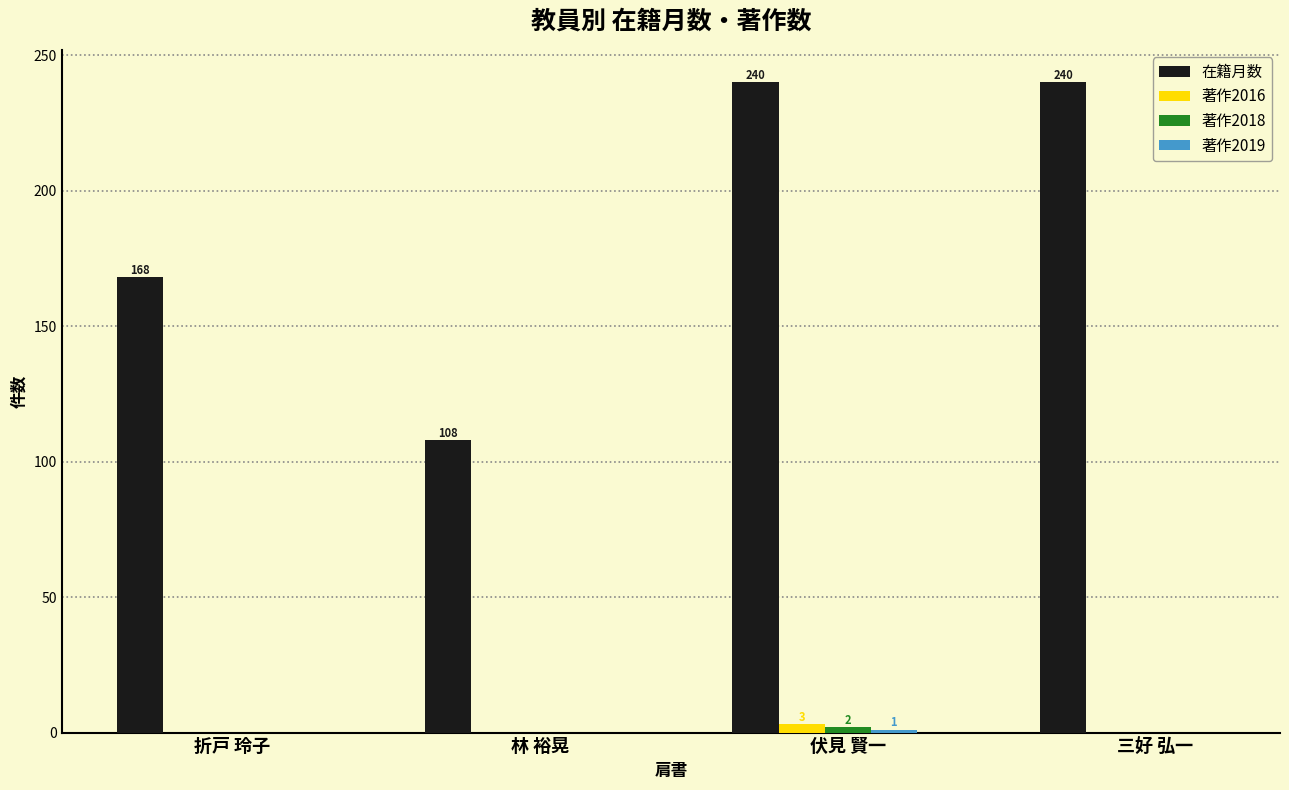

What is the difference between the 著作2016 values at 三好 弘一 and 伏見 賢一?

3